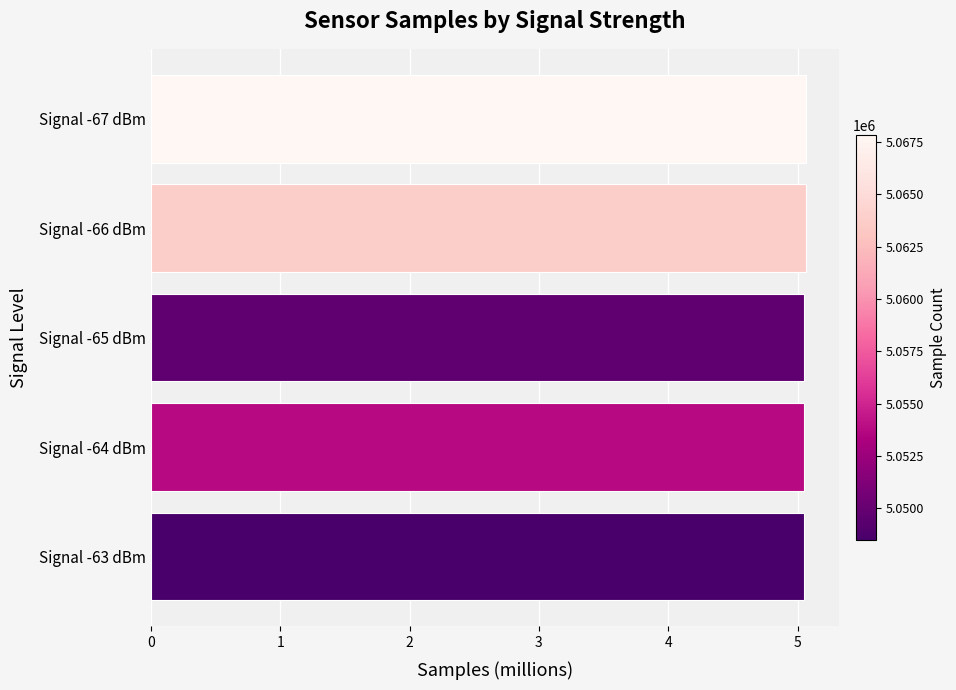

True or false: the data shows 5.1 at Signal -64 dBm.

True